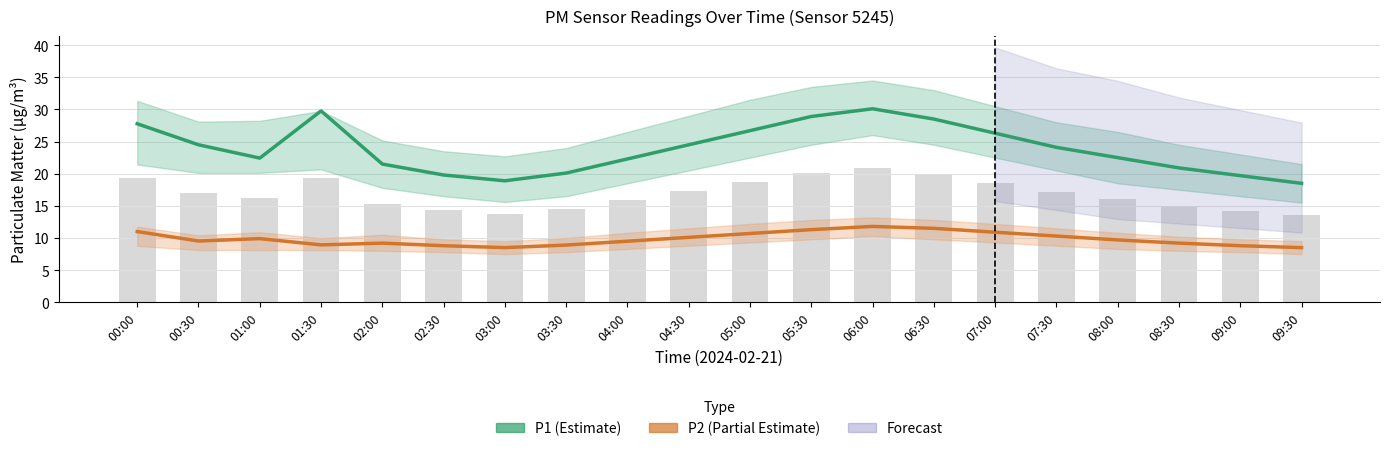

How many categories are shown in the chart?

20